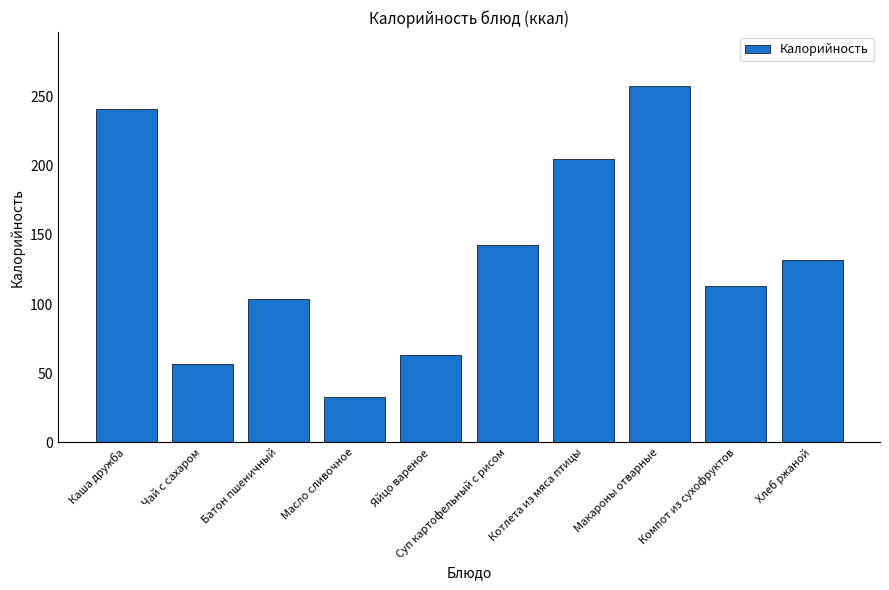

Are the bars grouped side by side (vs. stacked)?

No